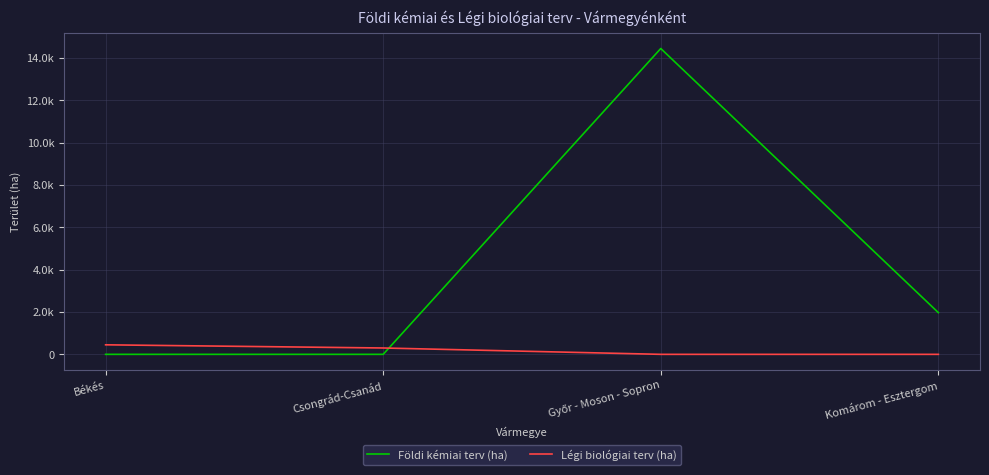

Reading left to right, what are all the values shown in this chart?

Földi kémiai terv (ha): Békés=0	Csongrád-Csanád=0	Győr - Moson - Sopron=14449	Komárom - Esztergom=1970
Légi biológiai terv (ha): Békés=450	Csongrád-Csanád=300	Győr - Moson - Sopron=0	Komárom - Esztergom=0